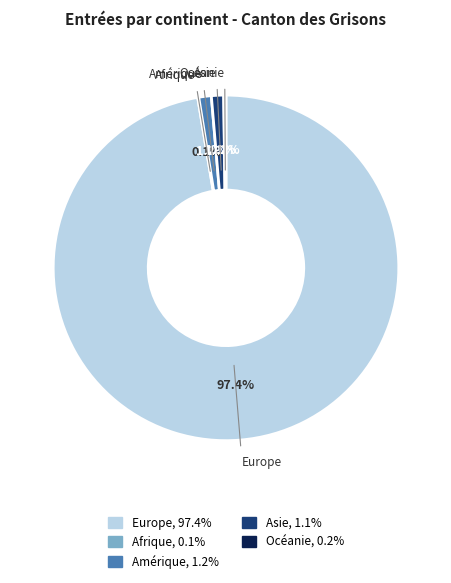

Does Amérique account for over 50% of the chart?

No